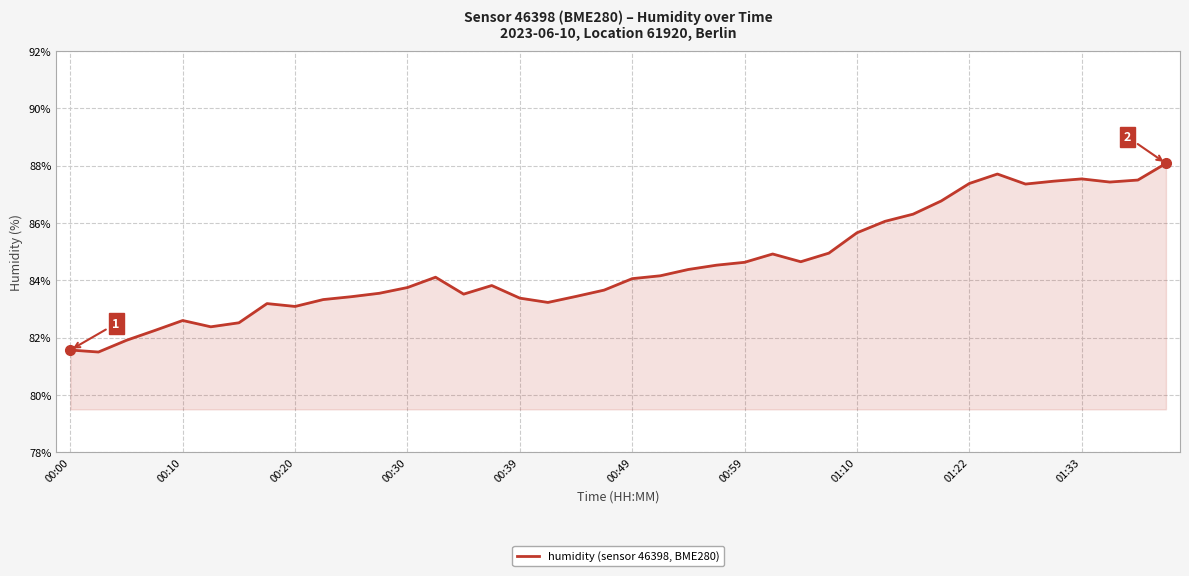

How many lines are shown in the chart?

1